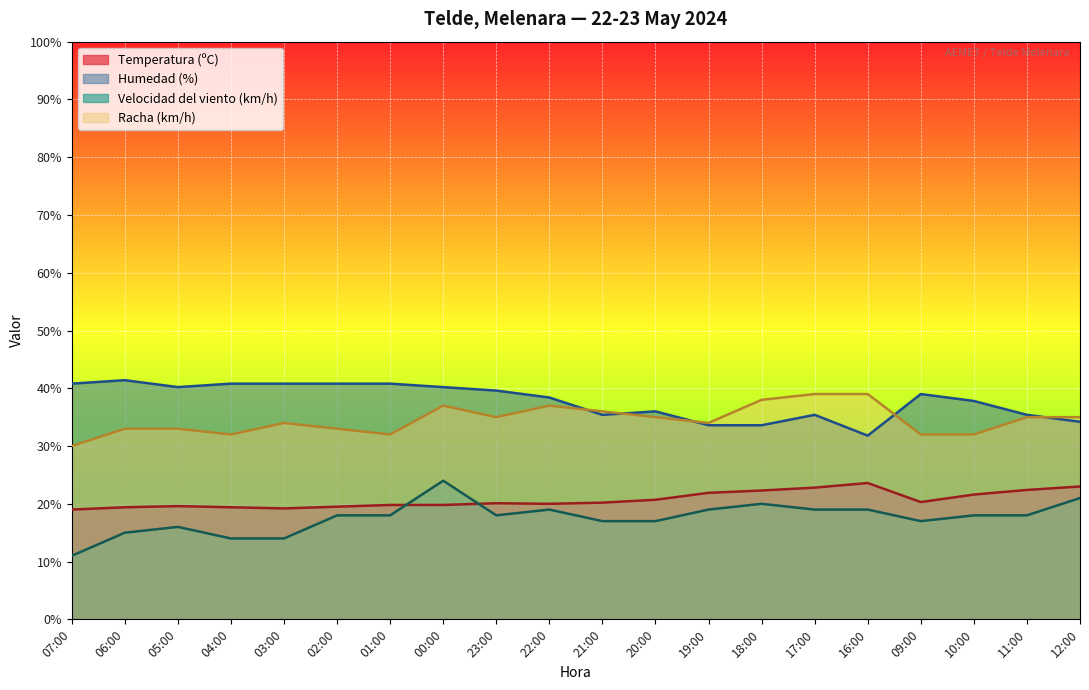

What is the label of the 3rd point from the left?

05:00